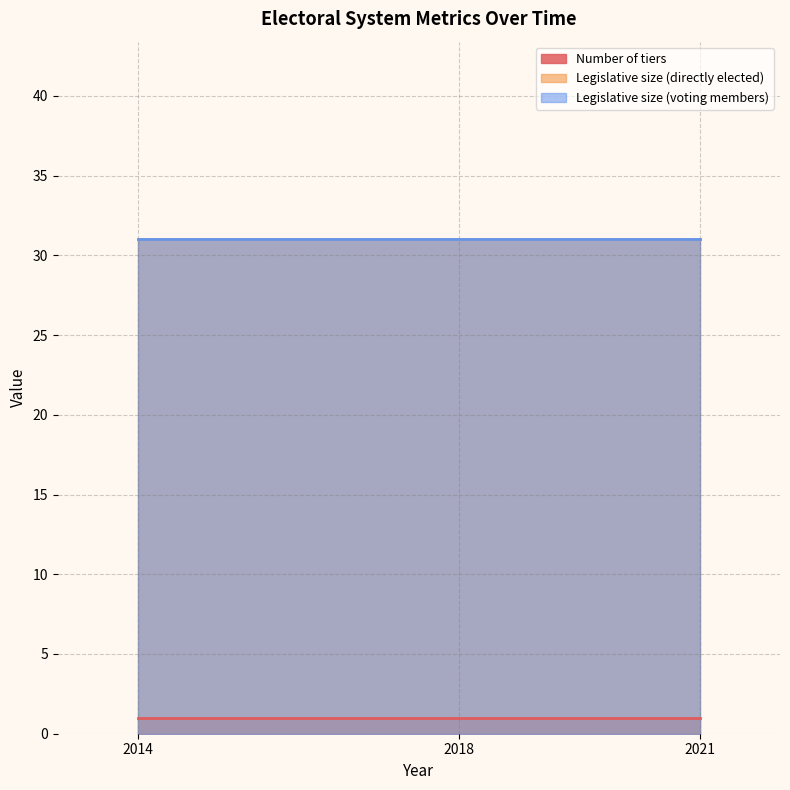

List the series in order of their peak value, lowest first.

Number of tiers, Legislative size (directly elected), Legislative size (voting members)